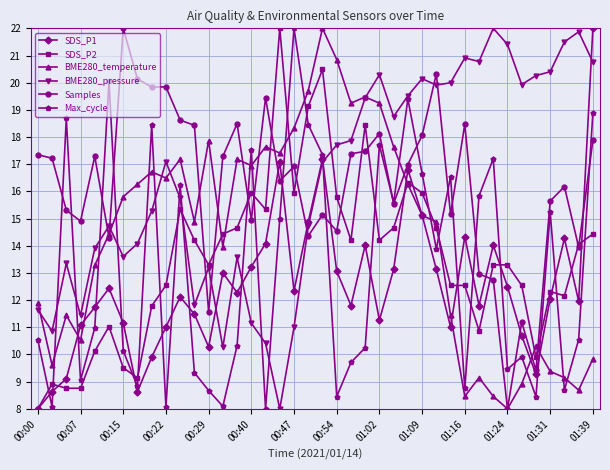

How many data points in Samples are less than 16?

17